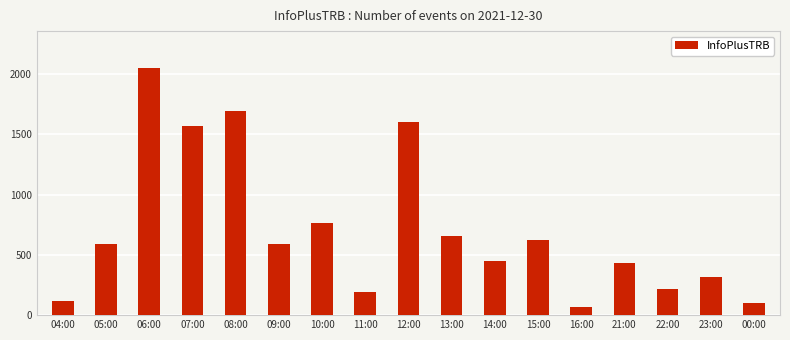

The chart shows a value of 78 at 11:00. True or false?

False